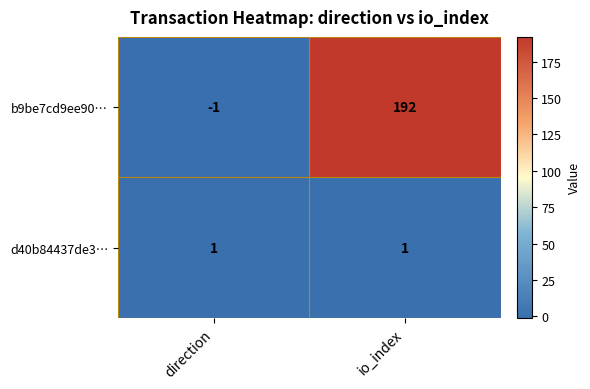

The b9be7cd9ee90… series shows 192 at io_index. True or false?

True